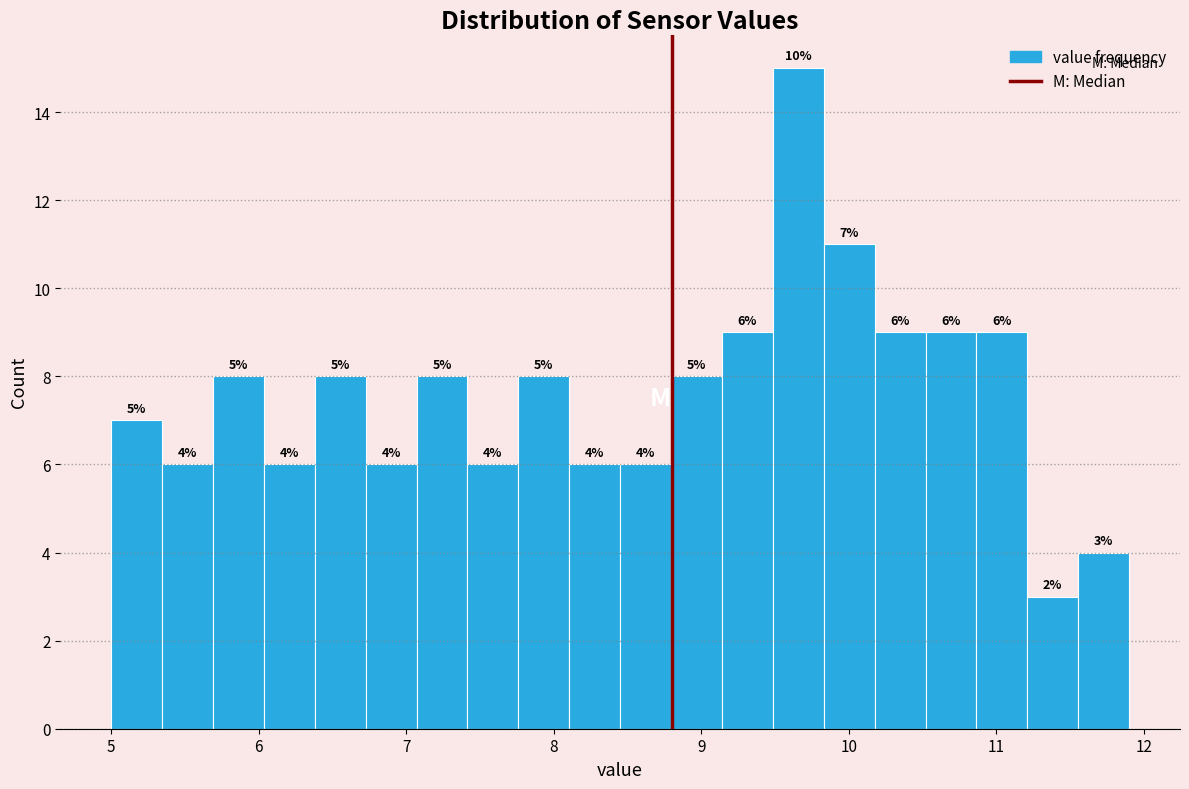

Around what value on the x-axis is the tallest bar? Give the approximate position of its centre, as read against the axis.

9.7